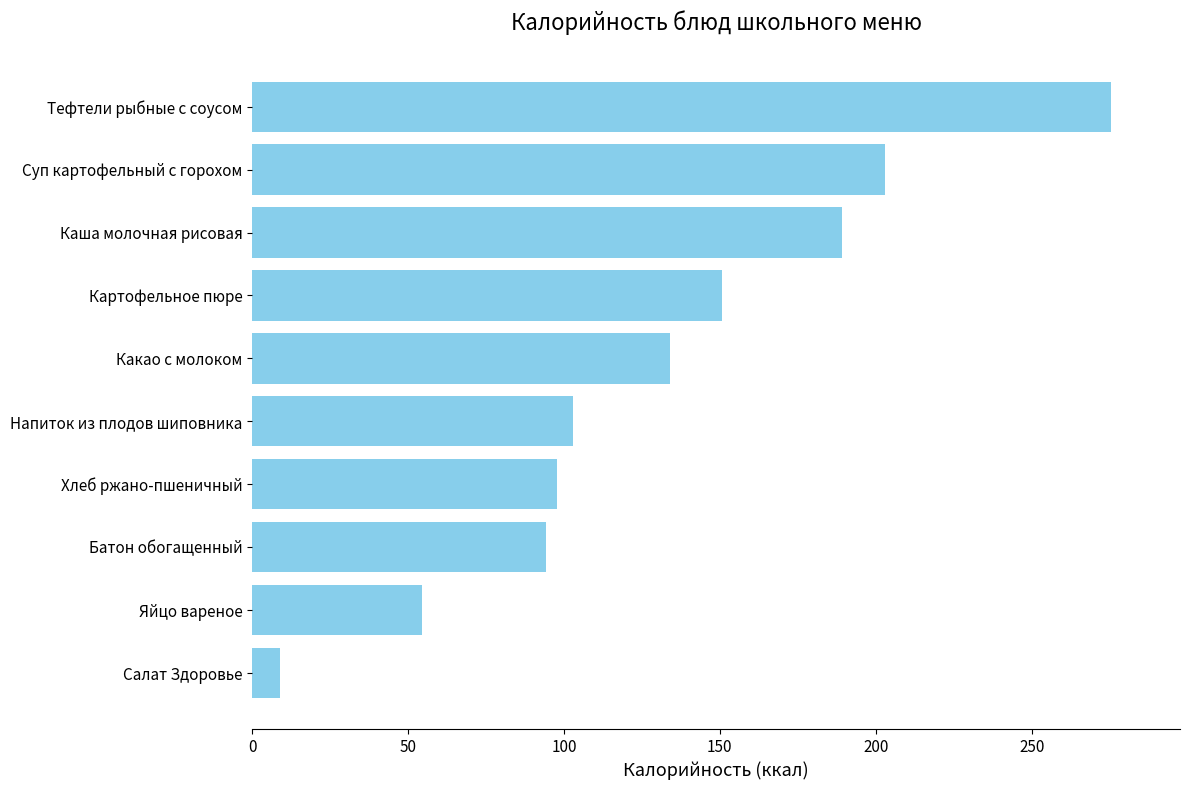

Rank the categories by value from lowest to highest.

Салат Здоровье, Яйцо вареное, Батон обогащенный, Хлеб ржано-пшеничный, Напиток из плодов шиповника, Какао с молоком, Картофельное пюре, Каша молочная рисовая, Суп картофельный с горохом, Тефтели рыбные с соусом